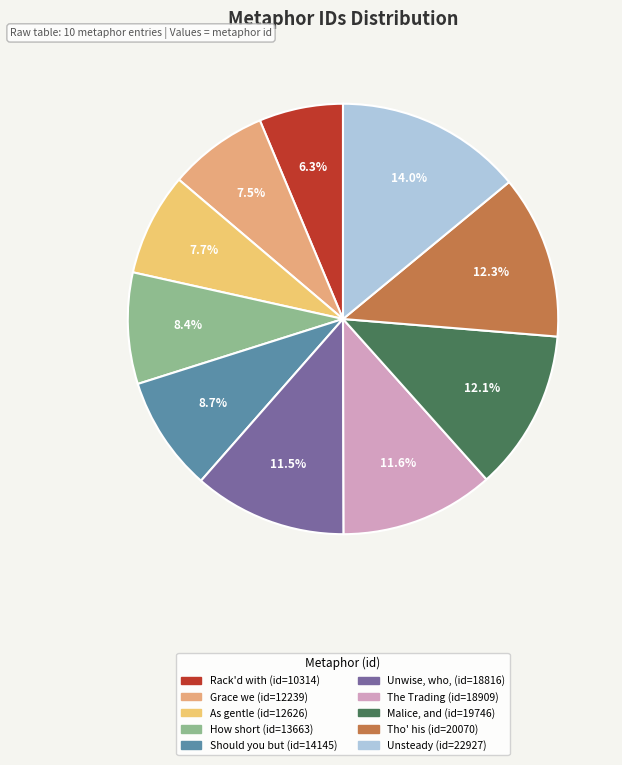

Count the number of slices in the pie.

10